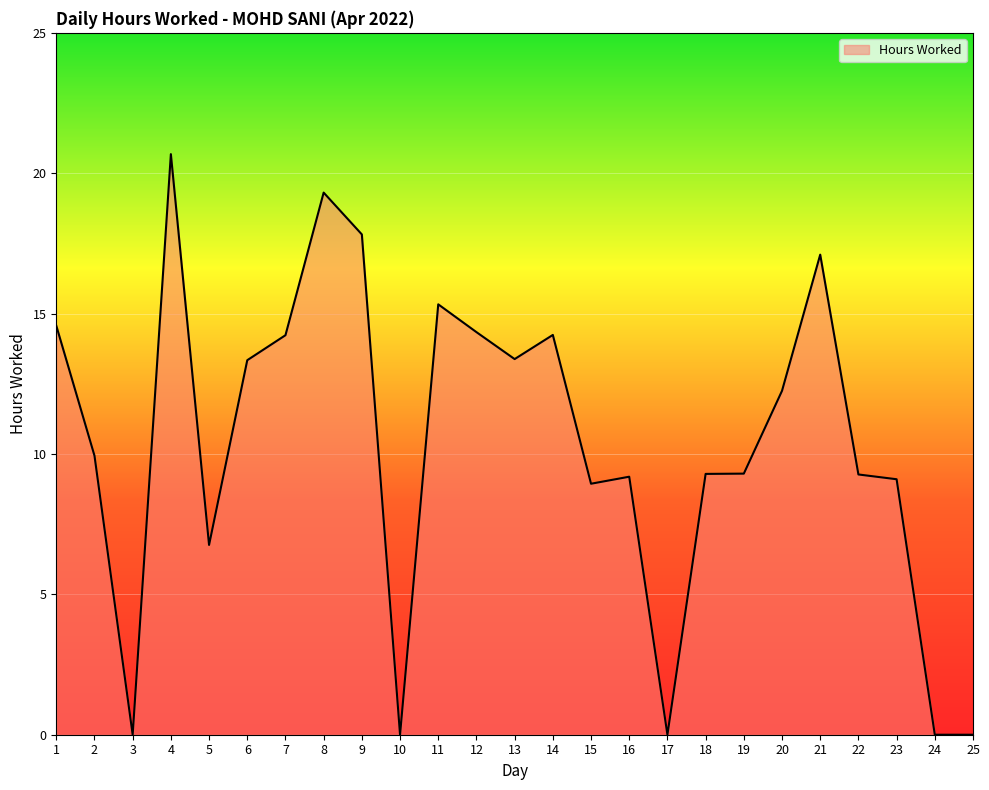

Where is the first local minimum?

3